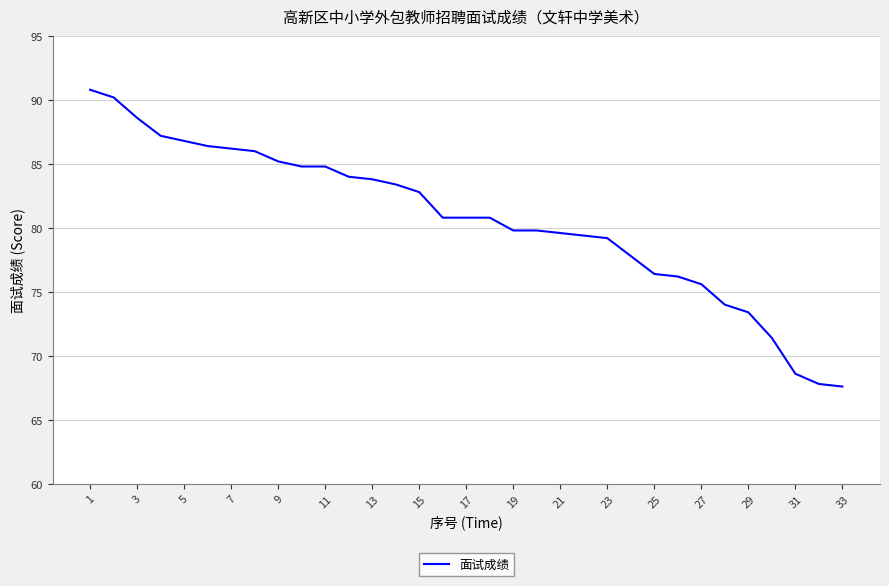

What is the maximum value shown in the chart?

90.8